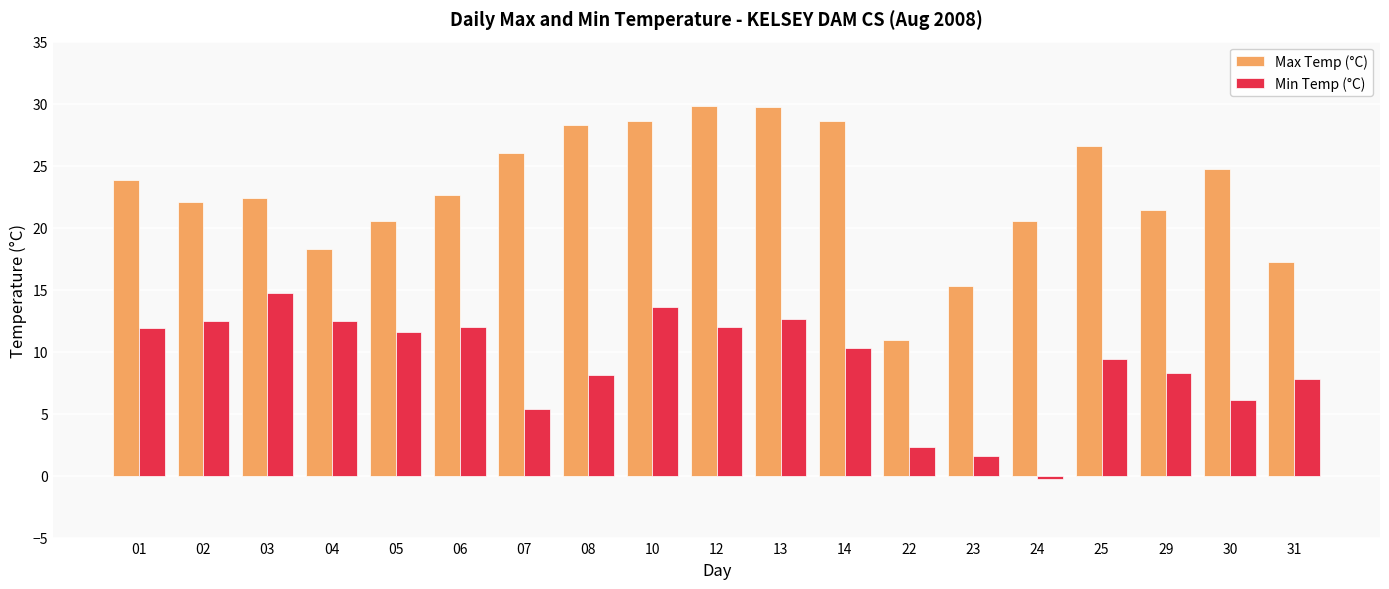

Does the chart contain stacked bars?

No